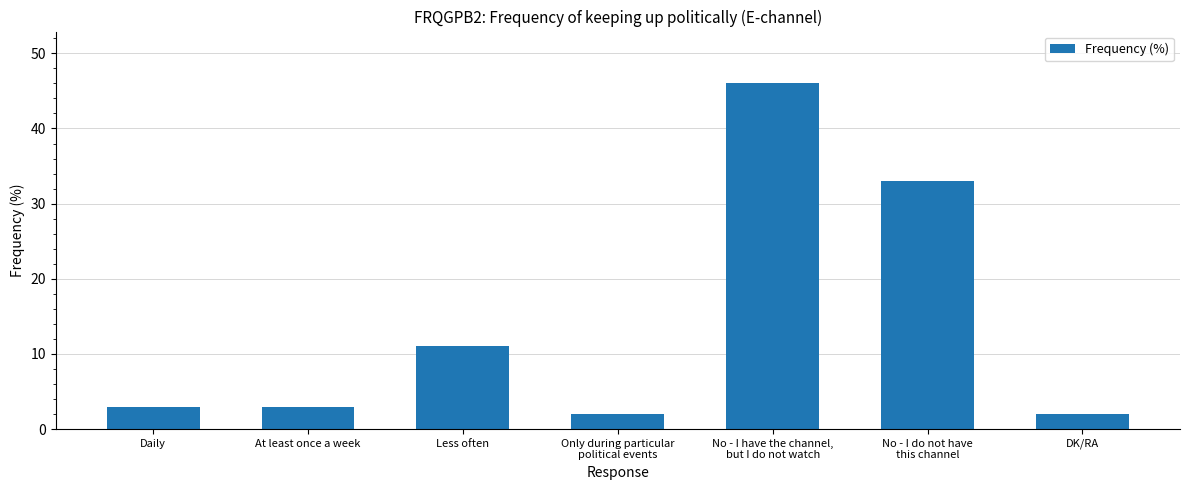

What is the change in value from At least once a week to Less often?

+8